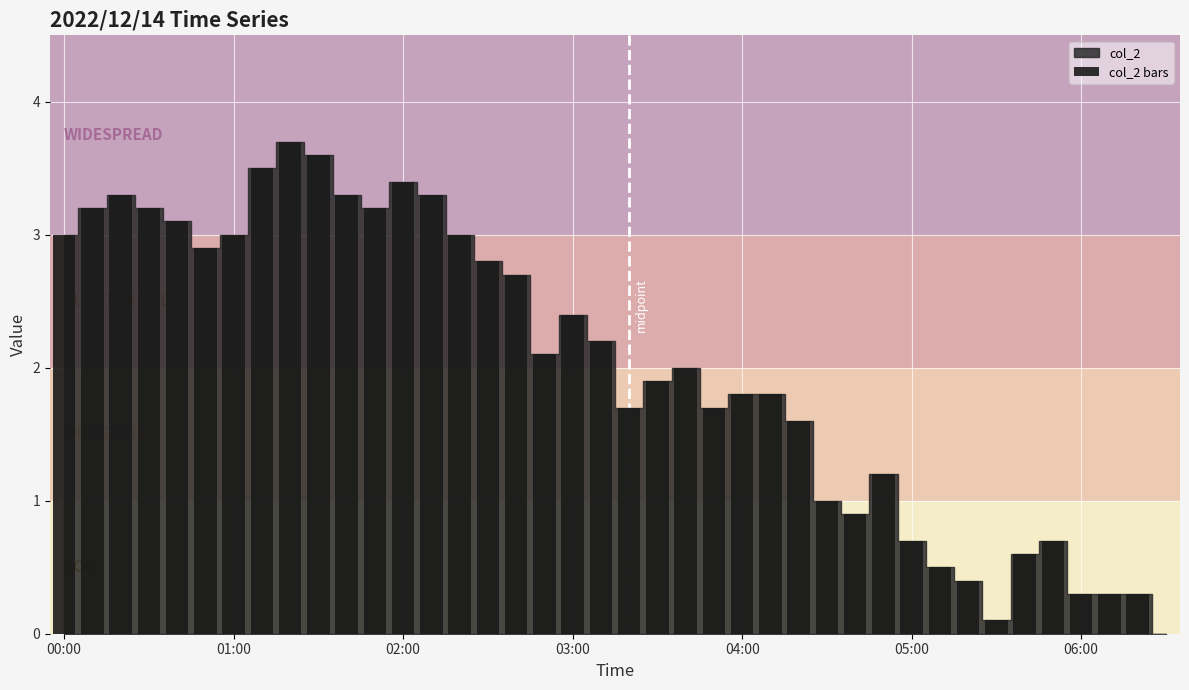

What is the greatest value displayed?

3.7